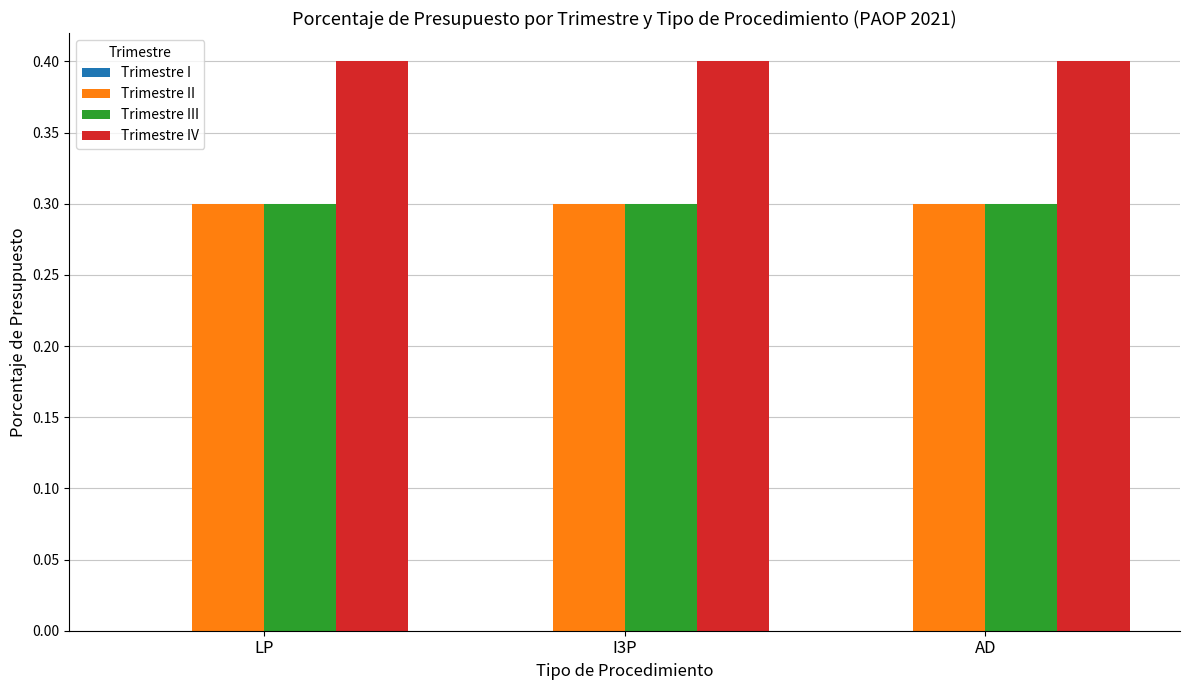

What is the smallest value displayed?

0.3